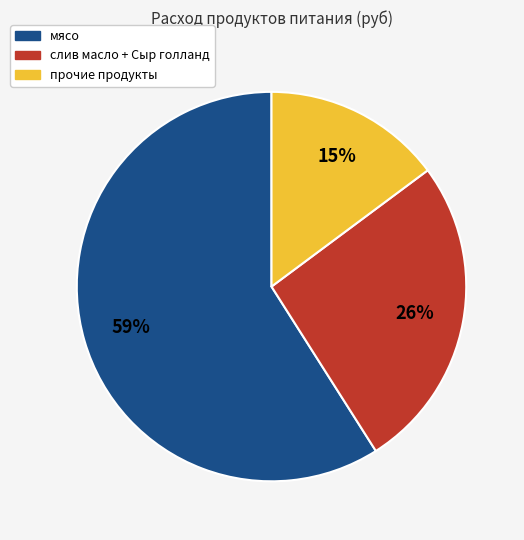

To the nearest percent, what is the average slice percentage?

33%